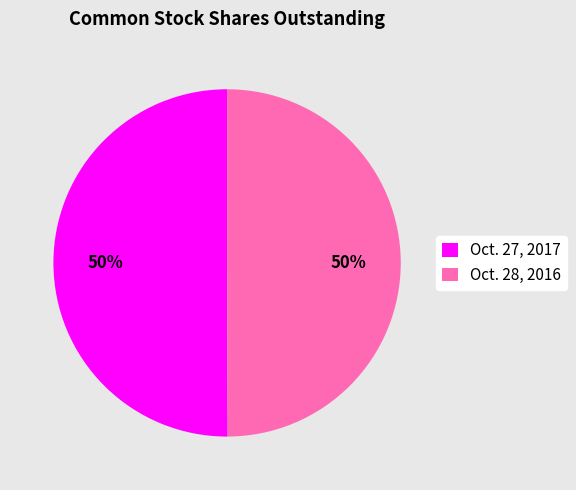

The Oct. 27, 2017 slice represents 35% of the pie. True or false?

False